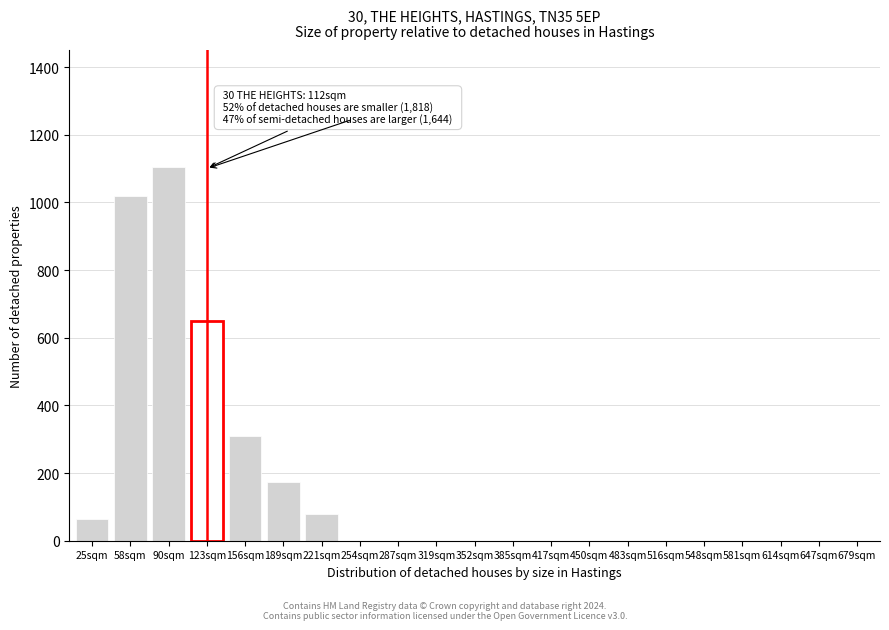

Reading right to left, transcribe all the data shown in this chart.

679sqm=0	647sqm=0	614sqm=0	581sqm=0	548sqm=0	516sqm=0	483sqm=0	450sqm=0	417sqm=0	385sqm=0	352sqm=0	319sqm=0	287sqm=0	254sqm=0	221sqm=80	189sqm=175	156sqm=310	123sqm=648	90sqm=1105	58sqm=1020	25sqm=65